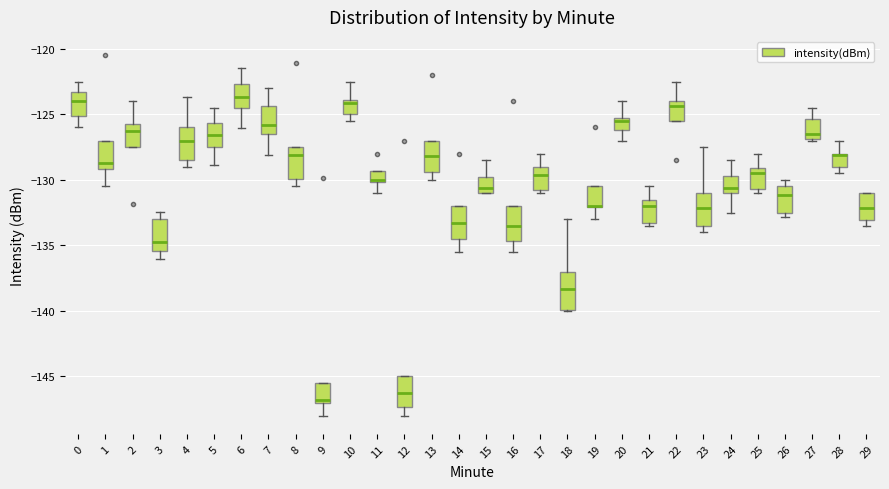

Where does the lower whisker of the box at x = 1 end on the y-axis? The values are not printed on the chart, so give them approximately, as read against the axis.

-130.5